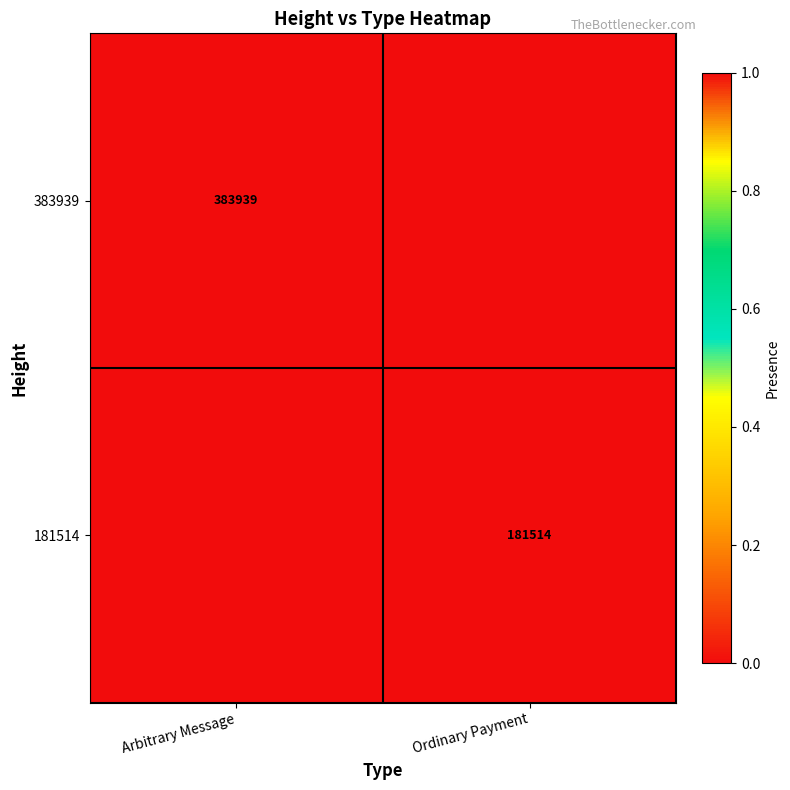

Is it true that 383939 equals 383939 at Arbitrary Message?

True